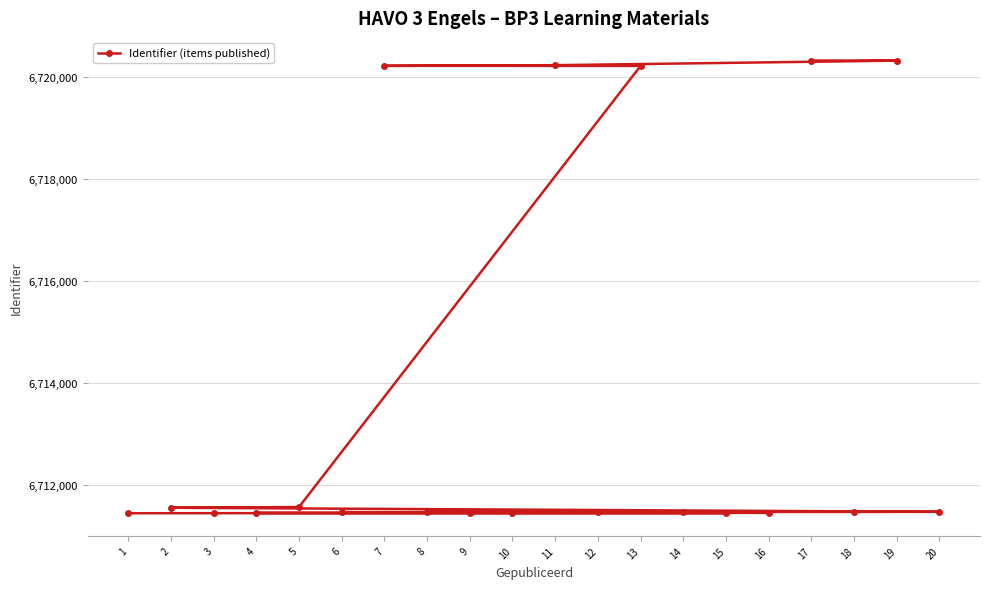

What is the average value?

6713669